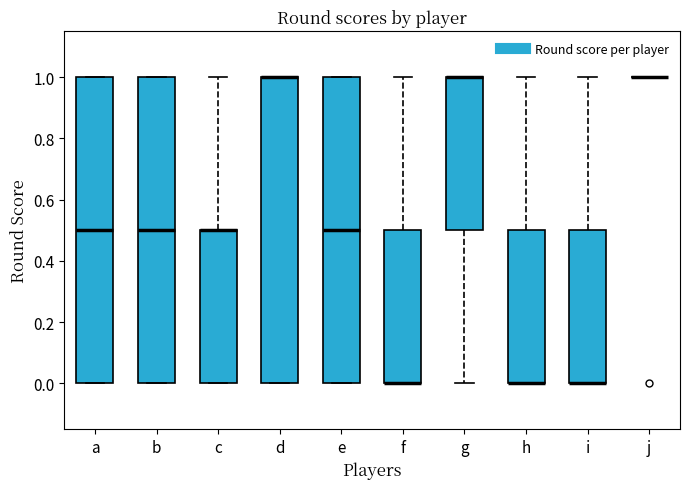

Reading left to right, transcribe this box plot: for each box, give where its median line is, the range the box spans, and where its two whiskers end, as read against the y-axis. The values are not printed on the chart, so give them approximately, as read against the axis.

a: median 0.5, box 0.0 to 1.0, whiskers 0.0 to 1.0
b: median 0.5, box 0.0 to 1.0, whiskers 0.0 to 1.0
c: median 0.5 (drawn on the box's upper edge), box 0.0 to 0.5, whiskers 0.0 to 1.0
d: median 1.0 (drawn on the box's upper edge), box 0.0 to 1.0, whiskers 0.0 to 1.0
e: median 0.5, box 0.0 to 1.0, whiskers 0.0 to 1.0
f: median 0.0 (drawn on the box's lower edge), box 0.0 to 0.5, whiskers 0.0 to 1.0
g: median 1.0 (drawn on the box's upper edge), box 0.5 to 1.0, whiskers 0.0 to 1.0
h: median 0.0 (drawn on the box's lower edge), box 0.0 to 0.5, whiskers 0.0 to 1.0
i: median 0.0 (drawn on the box's lower edge), box 0.0 to 0.5, whiskers 0.0 to 1.0
j: box collapsed to a line at 1.0, whiskers 1.0 to 1.0